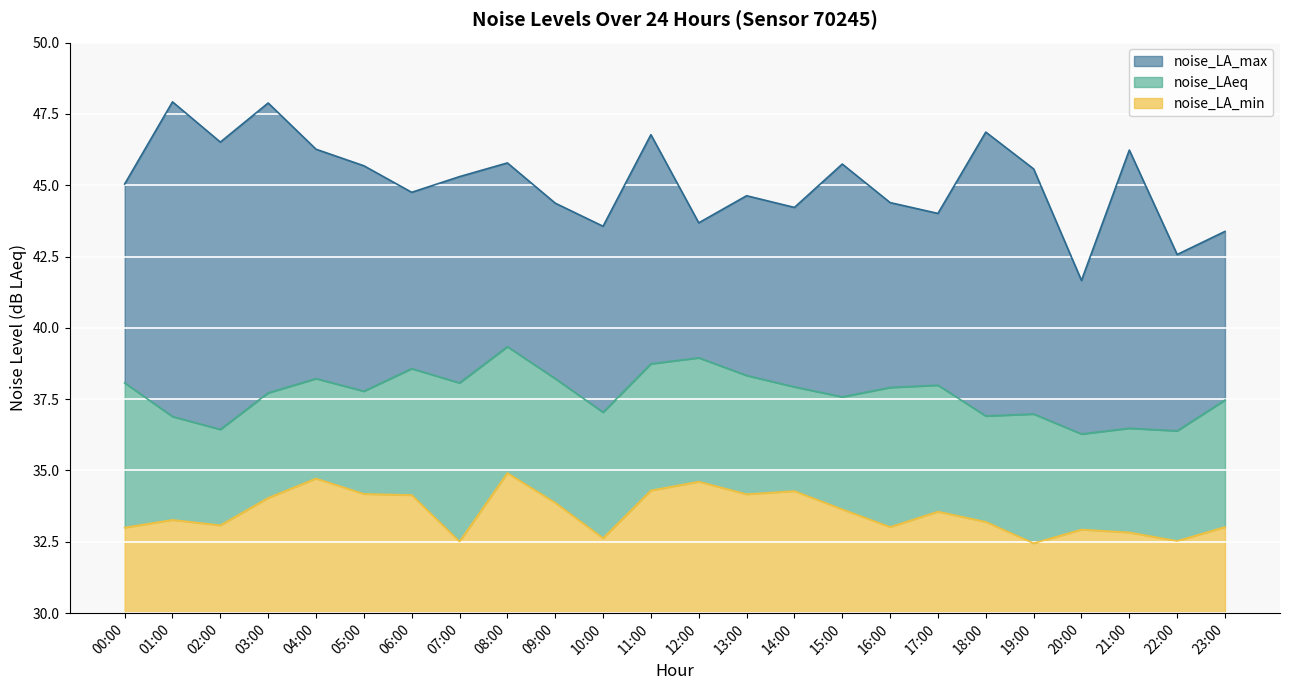

What is the label of the 5th point from the right?

19:00